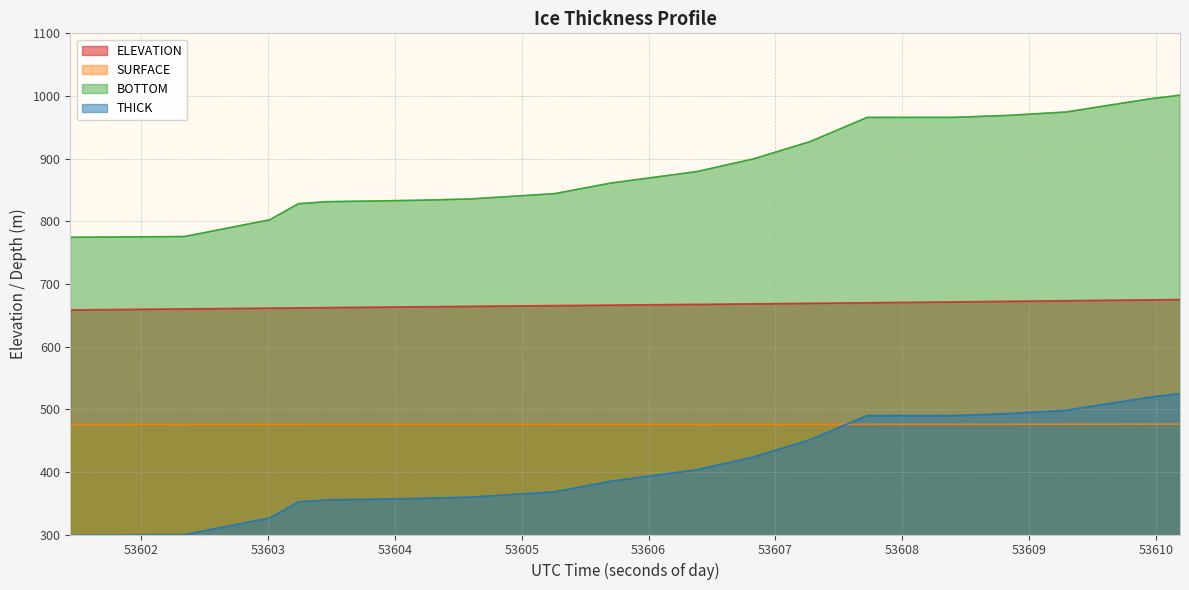

Which has a higher value, 53603.4614 or 53609.2948?

53609.2948